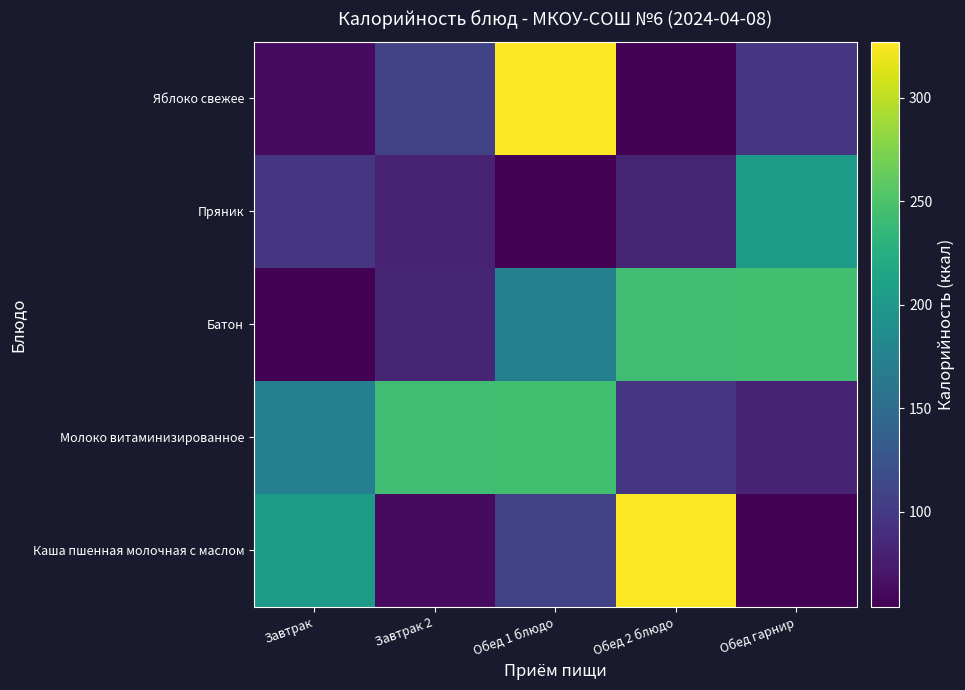

What is the difference between the highest and lowest values at Завтрак 2?

181